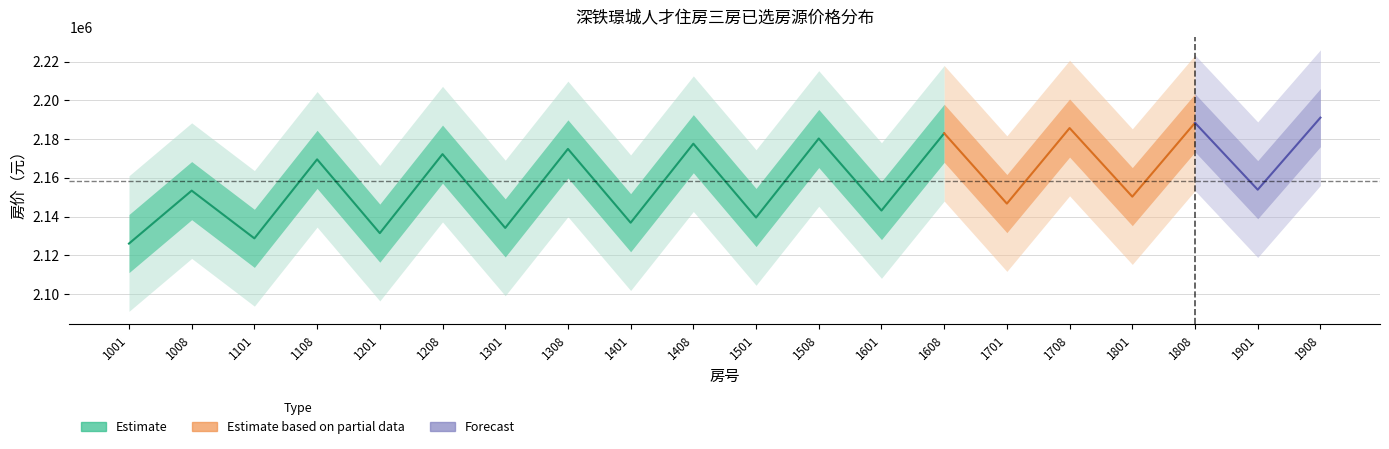

Which label corresponds to the smallest value in the chart?

1001